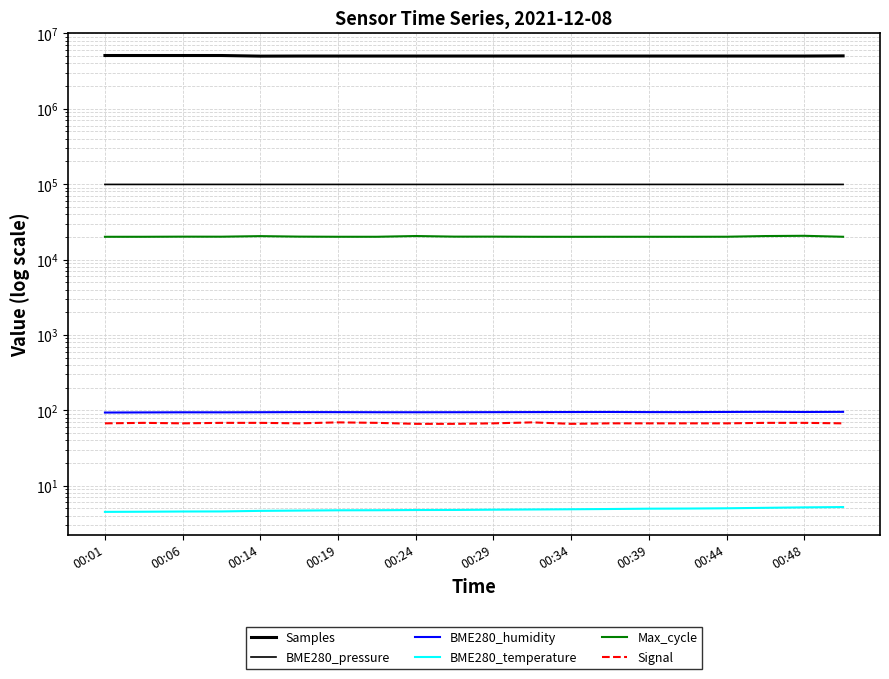

Reading right to left, what are all the values shown in this chart?

Samples: 5037692.0	5011771.0	5011699.0	5011911.0	5011917.0	5011899.0	5011930.0	5012020.0	5012101.0	5012159.0	5012050.0	5012027.0	5012249.0	5012197.0	5012085.0	4999035.0	5094241.0	5094530.0	5094644.0	5094548.0
BME280_pressure: 99170.1	99173.5	99167.4	99184.8	99179.6	99189.2	99181.3	99184.7	99186.4	99184.7	99175.0	99171.6	99165.4	99168.9	99169.8	99175.8	99186.2	99193.2	99190.6	99191.4
BME280_humidity: 95.2	94.8	95.3	94.9	94.4	94.5	94.8	94.7	94.5	94.3	94.1	94.0	94.1	94.3	94.4	94.1	93.8	93.9	93.5	93.2
BME280_temperature: 5.2	5.1	5.1	5.0	5.0	4.9	4.9	4.8	4.8	4.8	4.8	4.7	4.7	4.7	4.7	4.6	4.5	4.5	4.5	4.5
Max_cycle: 20040.0	20639.0	20483.0	20061.0	20037.0	20038.0	20040.0	20021.0	20041.0	20125.0	20121.0	20501.0	20037.0	20041.0	20126.0	20438.0	20085.0	20111.0	20031.0	20027.0
Signal: 67.0	68.0	68.0	67.0	67.0	67.0	67.0	66.0	69.0	67.0	66.0	66.0	68.0	69.0	67.0	68.0	68.0	67.0	68.0	67.0